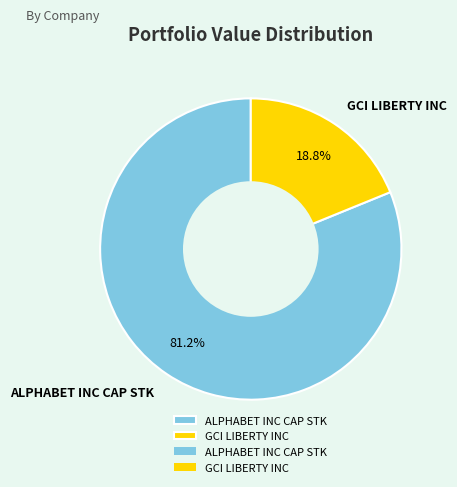

The ALPHABET INC CAP STK slice represents 81% of the pie. True or false?

True